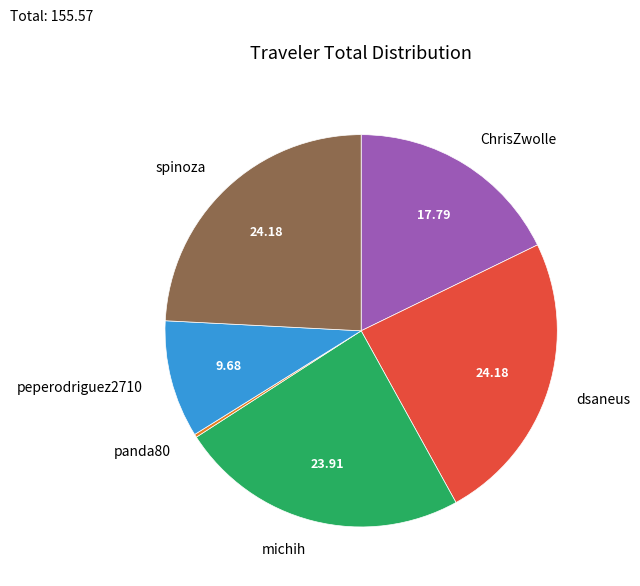

Does ChrisZwolle account for over 50% of the chart?

No